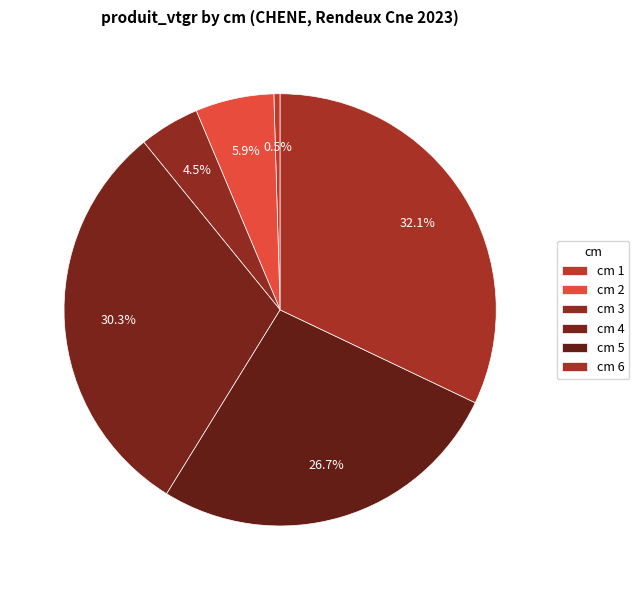

Which category has the smallest portion of the pie?

1